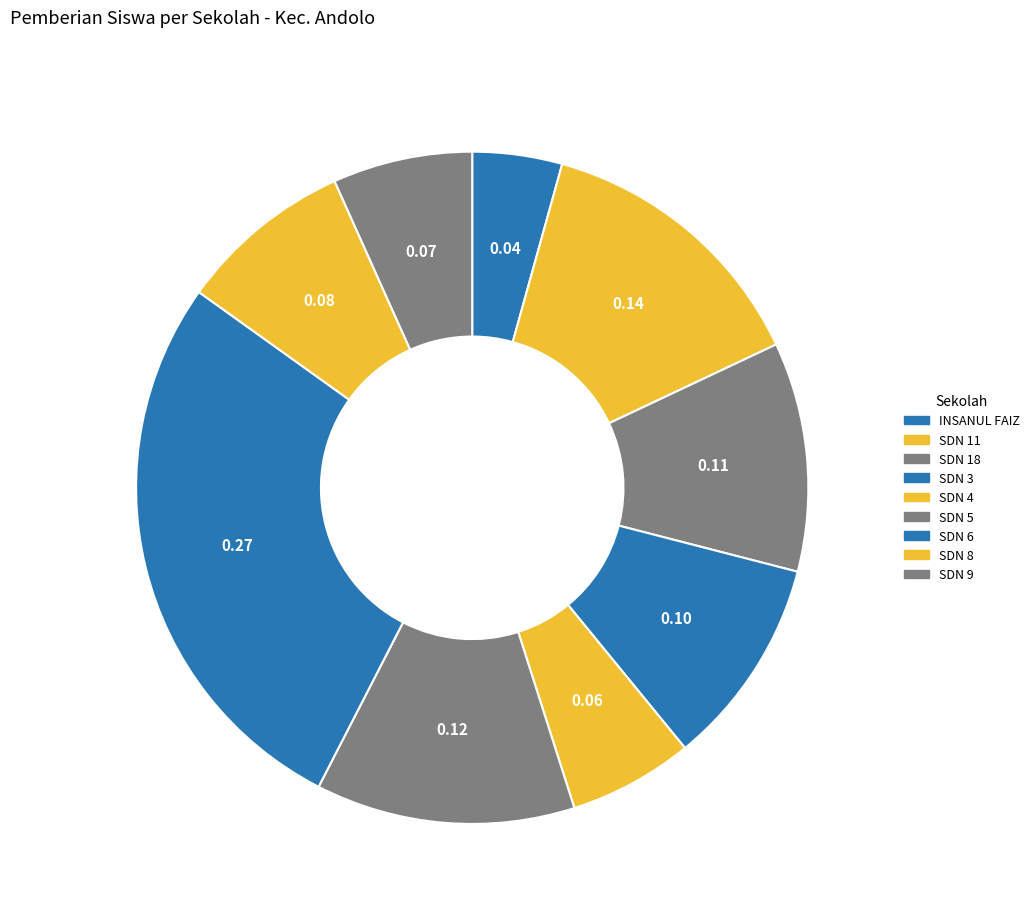

Which category has the smallest portion of the pie?

INSANUL FAIZ